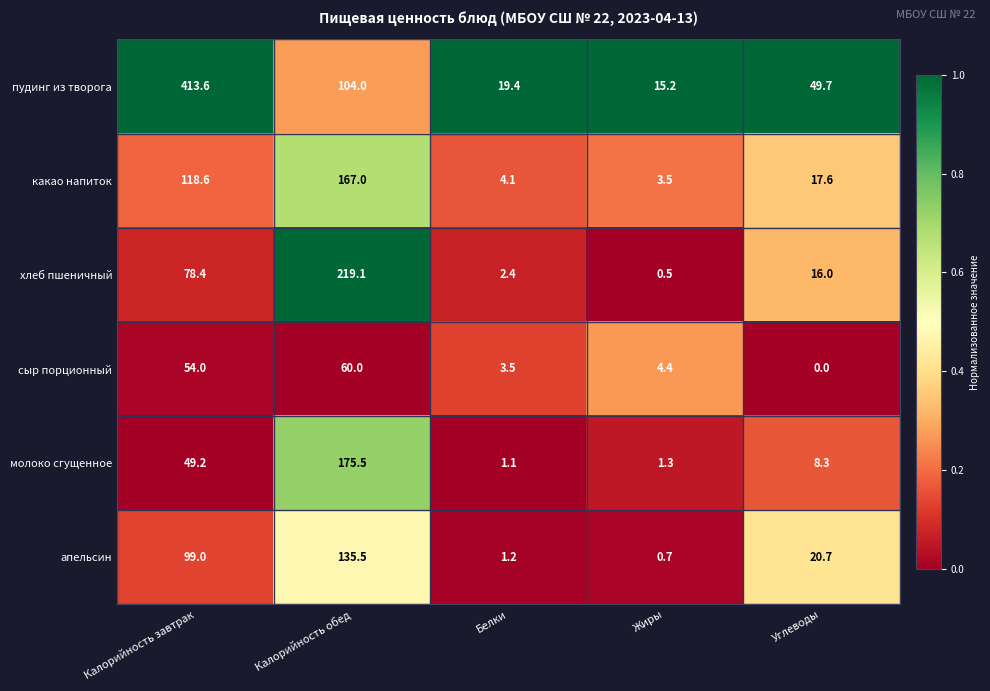

Count the number of categories in the chart.

5